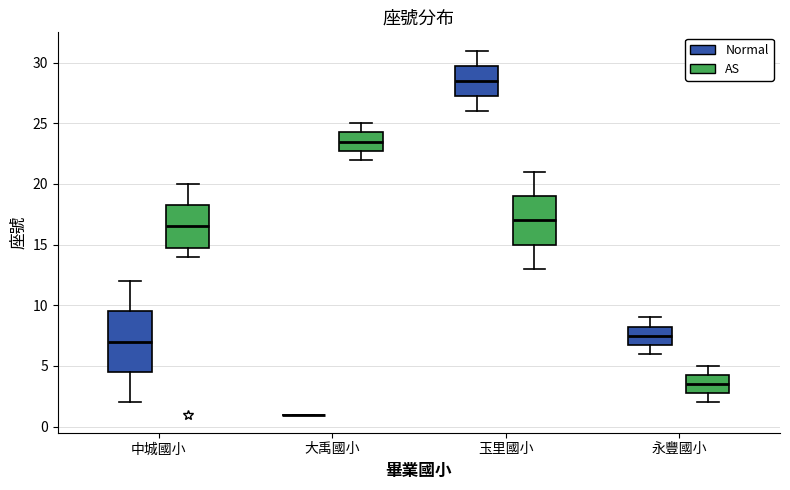

Reading left to right, transcribe this box plot: for each box, give where its median line is, the range the box spans, and where its two whiskers end, as read against the y-axis. The values are not printed on the chart, so give them approximately, as read against the axis.

中城國小 (Normal): median 7.0, box 4.5 to 9.5, whiskers 2.0 to 12.0
中城國小 (AS): median 16.5, box 15.0 to 18.5, whiskers 14.0 to 20.0
大禹國小 (Normal): box collapsed to a line at 1.0, whiskers 1.0 to 1.0
大禹國小 (AS): median 23.5, box 23.0 to 24.5, whiskers 22.0 to 25.0
玉里國小 (Normal): median 28.5, box 27.5 to 30.0, whiskers 26.0 to 31.0
玉里國小 (AS): median 17.0, box 15.0 to 19.0, whiskers 13.0 to 21.0
永豐國小 (Normal): median 7.5, box 7.0 to 8.5, whiskers 6.0 to 9.0
永豐國小 (AS): median 3.5, box 3.0 to 4.5, whiskers 2.0 to 5.0